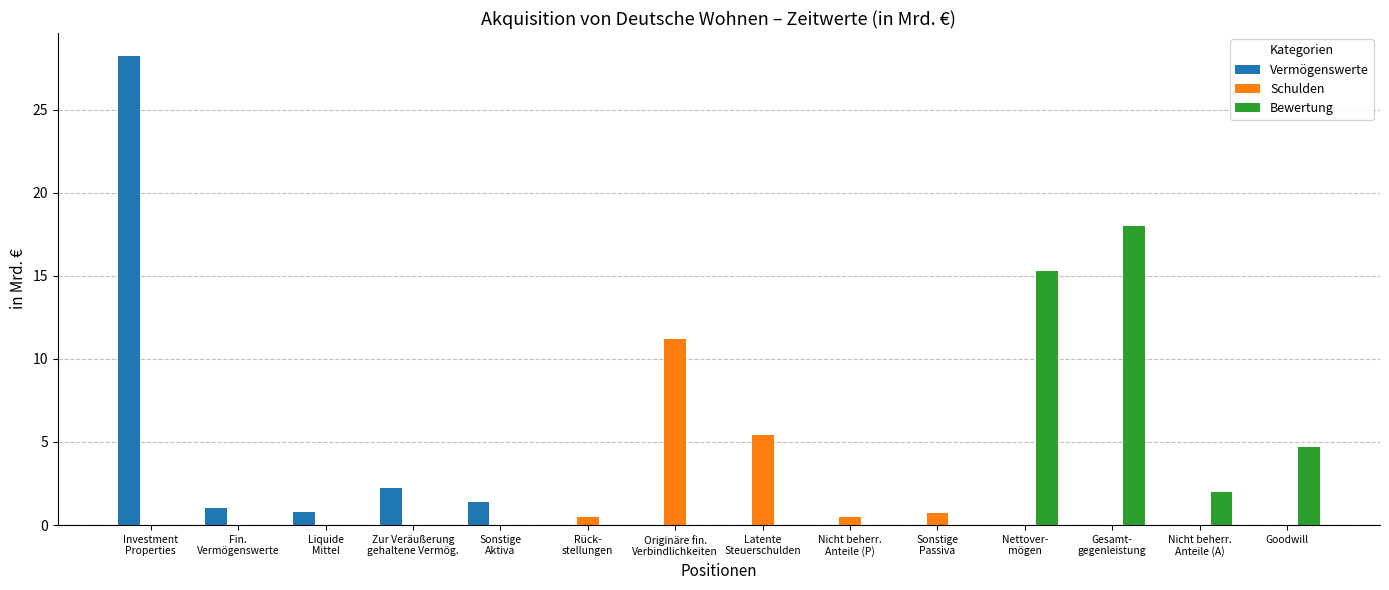

What is the highest value of the Bewertung series?

18.0